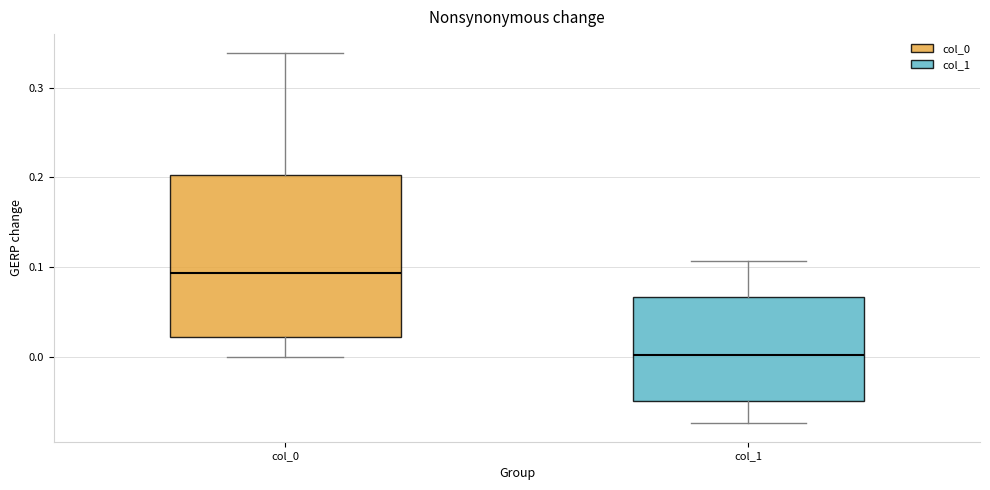

Which box's median line is the lowest?

col_1